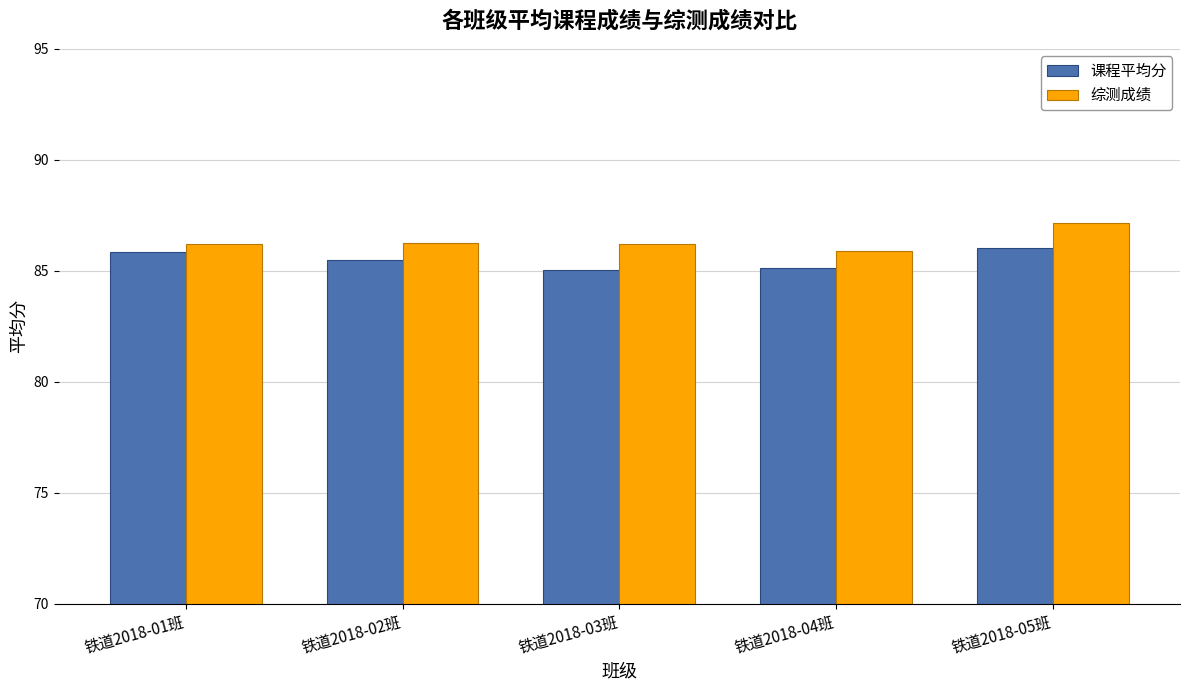

Rank the series at 铁道2018-05班 from lowest to highest value.

课程平均分, 综测成绩